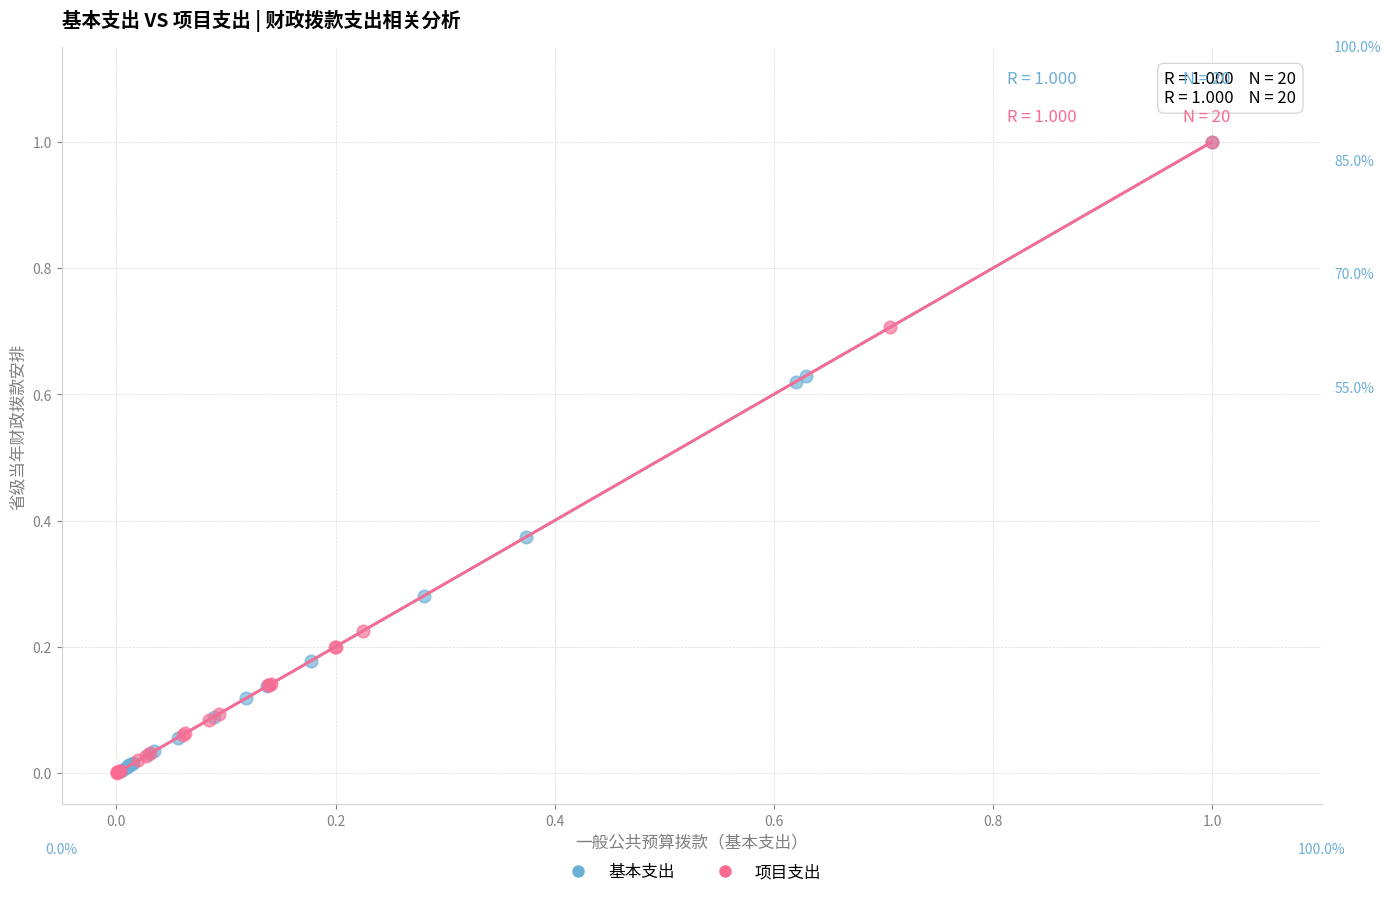

What are all the series names shown in the legend?

基本支出, 项目支出